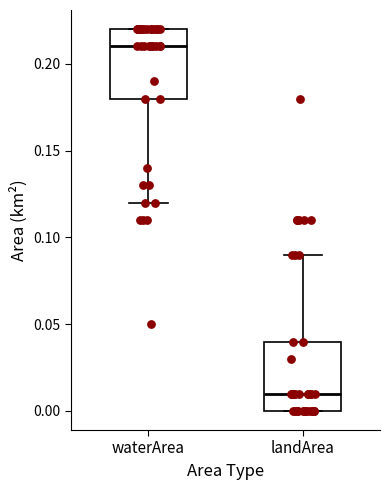

Reading left to right, transcribe this box plot: for each box, give where its median line is, the range the box spans, and where its two whiskers end, as read against the y-axis. The values are not printed on the chart, so give them approximately, as read against the axis.

waterArea: median 0.21, box 0.18 to 0.22, whiskers 0.12 to 0.22
landArea: median 0.01, box 0.00 to 0.04, whiskers 0.00 to 0.09